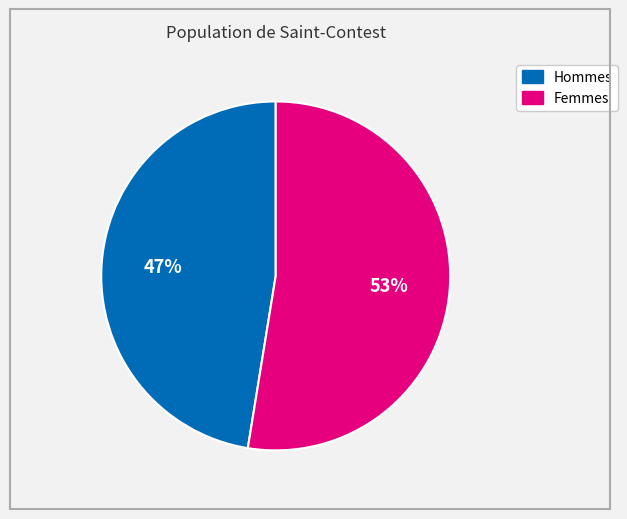

To the nearest percent, what is the average slice percentage?

50%